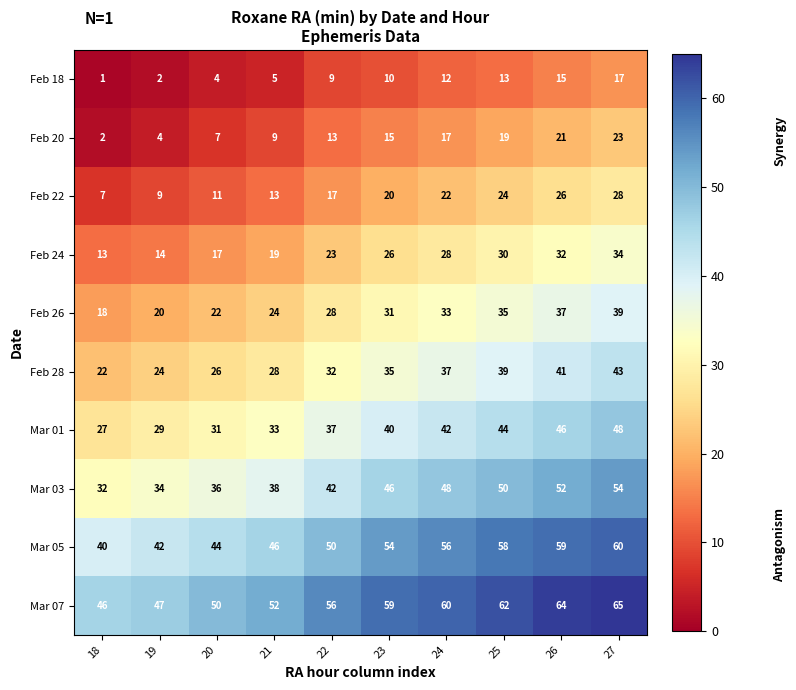

At how many categories does at least one series exceed 25?

10